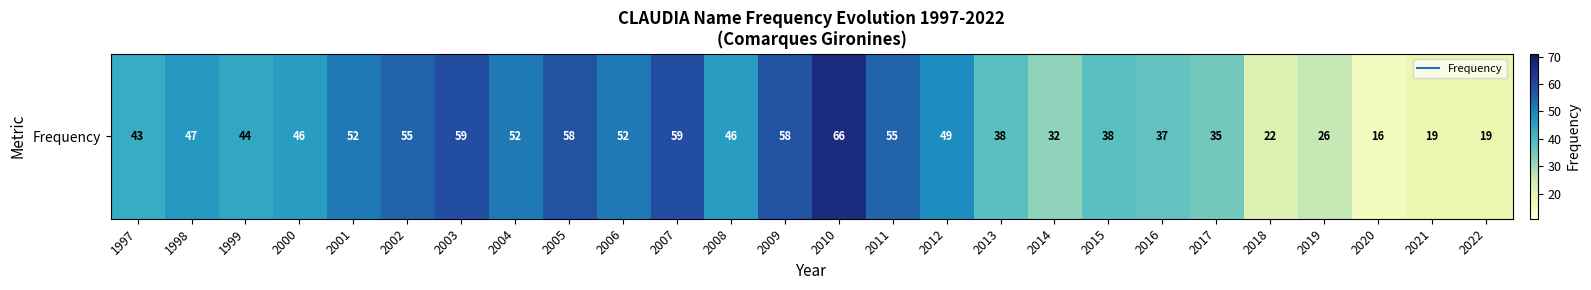

How many data points does each series have?

26